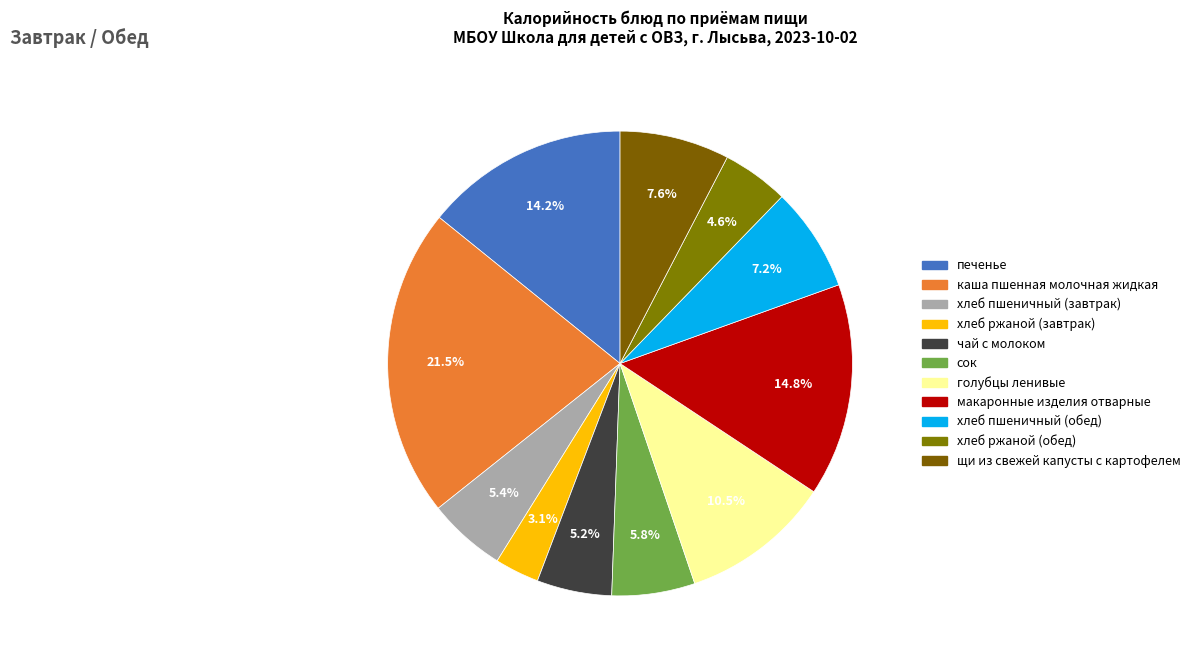

How many slices are in this pie chart?

11